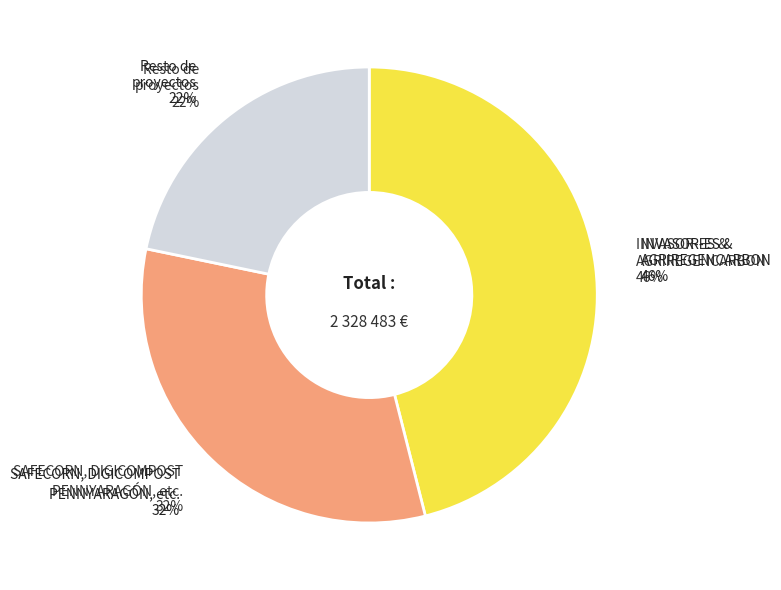

What is the largest slice in the pie chart?

INVASOR-ES